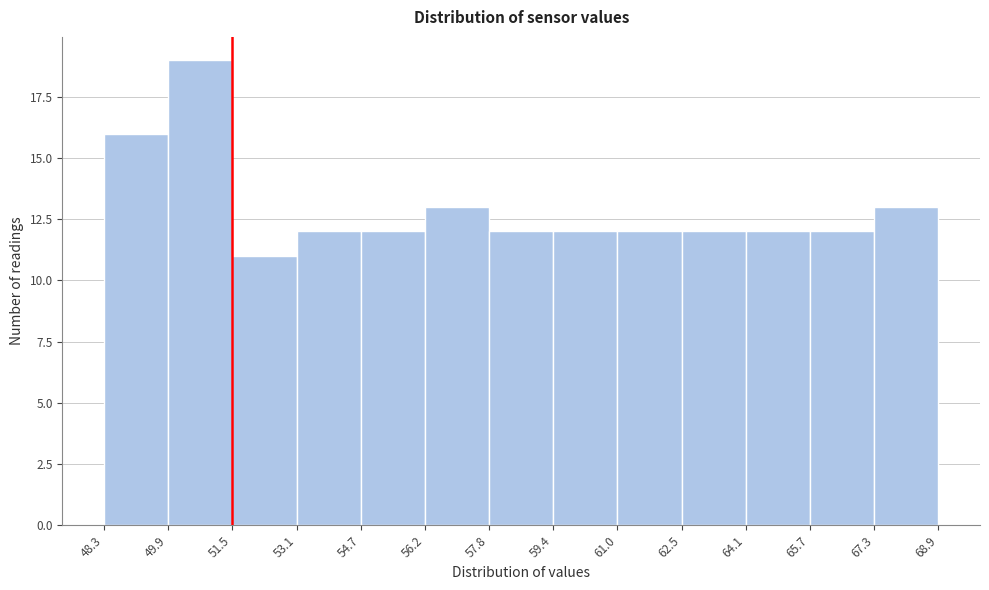

Reading left to right, transcribe this chart: for each bar, give the range it covers on the x-axis and its height. The values are not printed on the chart, so give them approximately, as read against the axis.

48.3 to 49.9: 16
49.9 to 51.5: 19
51.5 to 53.1: 11
53.1 to 54.7: 12
54.7 to 56.2: 12
56.2 to 57.8: 13
57.8 to 59.4: 12
59.4 to 61.0: 12
61.0 to 62.5: 12
62.5 to 64.1: 12
64.1 to 65.7: 12
65.7 to 67.3: 12
67.3 to 68.9: 13